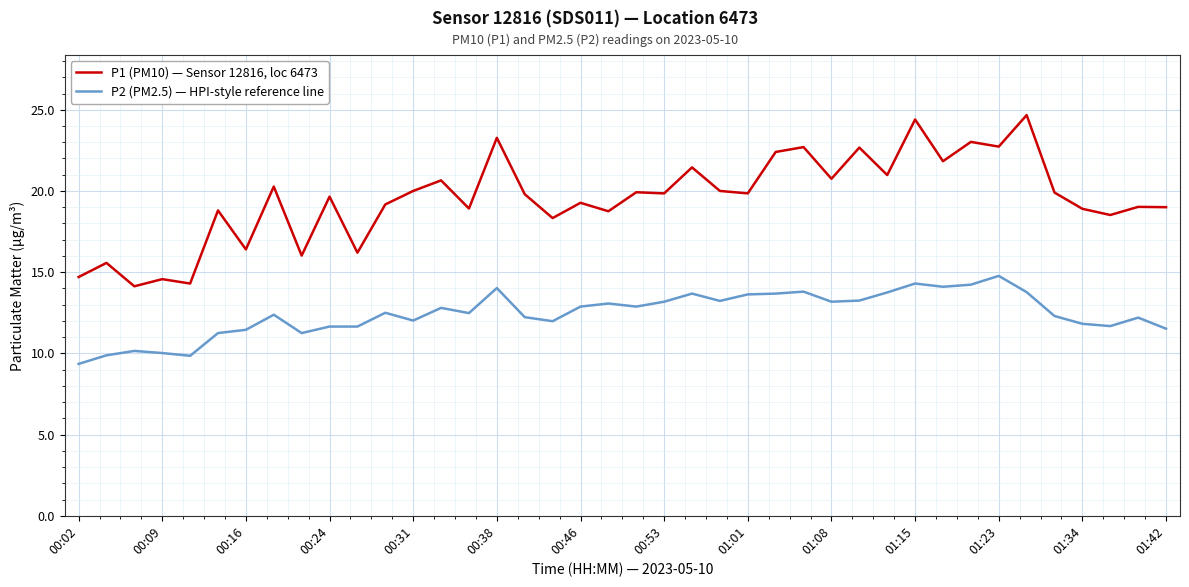

What is the sum of all P2 (PM2.5) — HPI-style reference line values?

497.8